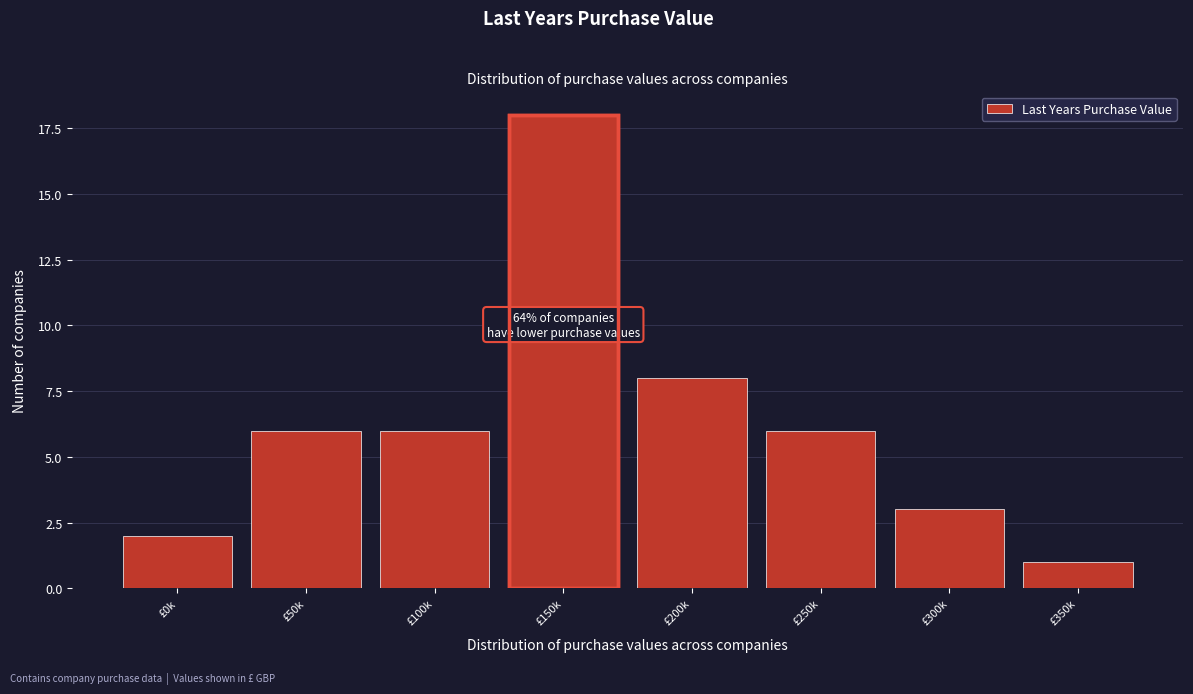

Reading right to left, transcribe all the data shown in this chart.

1	3	6	8	18	6	6	2